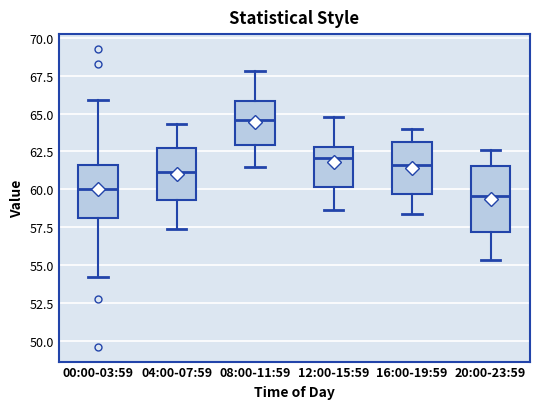

Where does the median line of the box for 08:00-11:59 sit on the y-axis? The values are not printed on the chart, so give them approximately, as read against the axis.

64.5